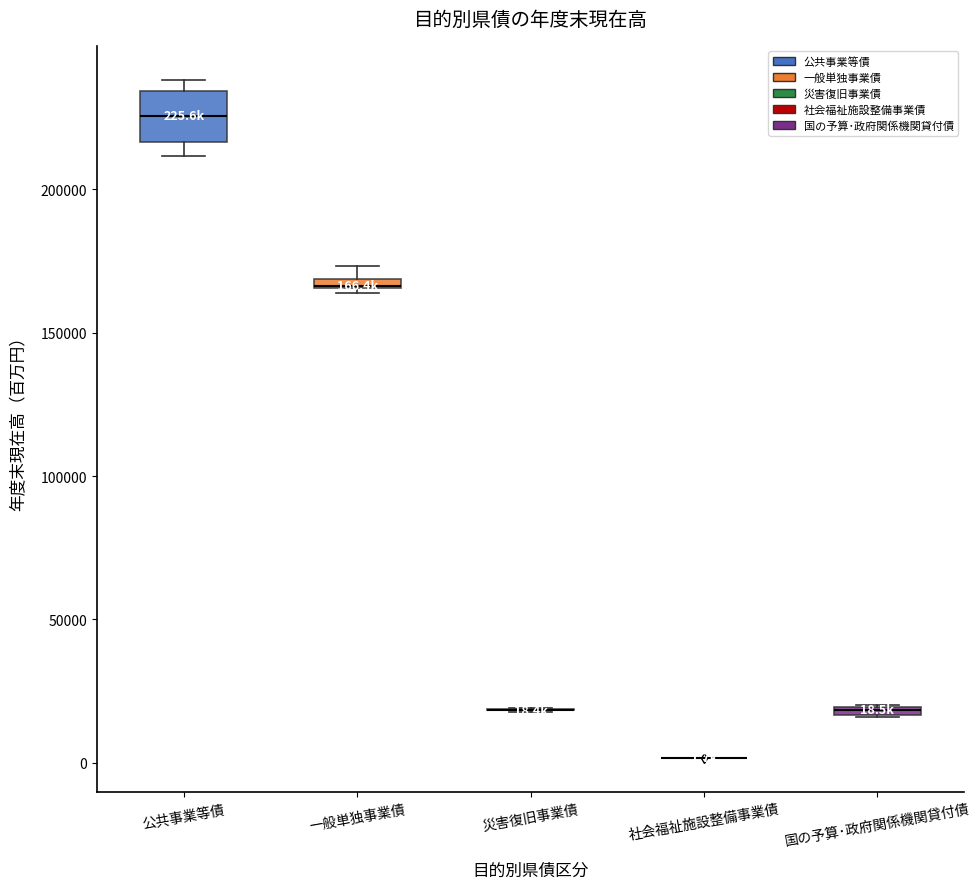

Which box is the tallest, from its lower edge to its upper edge?

公共事業等債